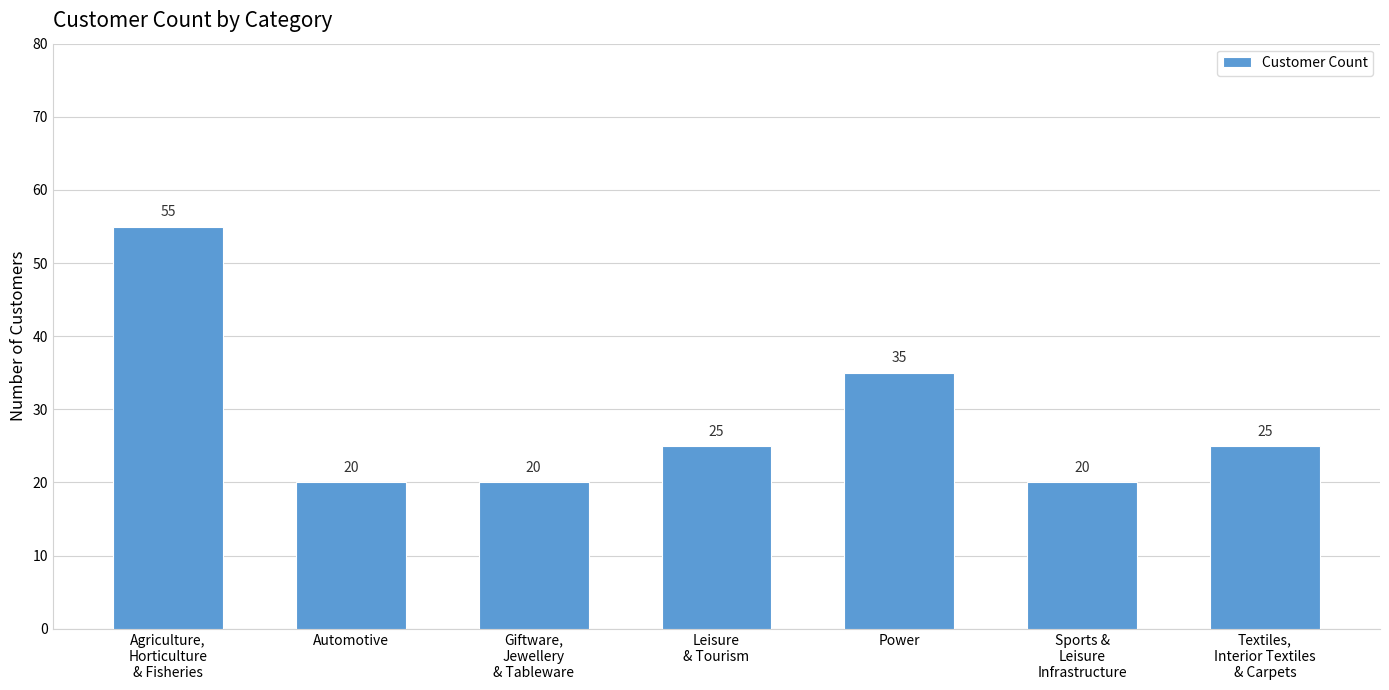

Where does the data first go above 25?

Agriculture,
Horticulture
& Fisheries